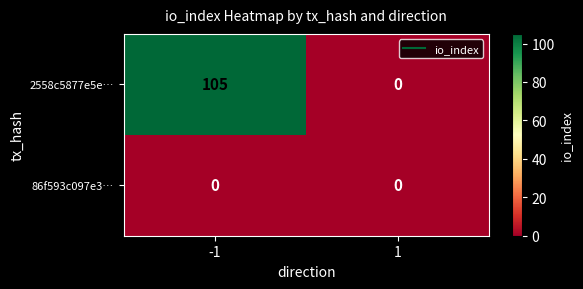

Which series has the largest range (max minus min)?

2558c5877e5e…